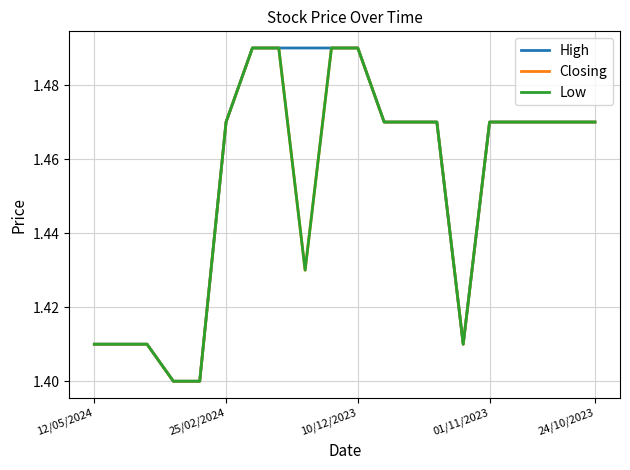

Does the chart have visible grid lines?

Yes